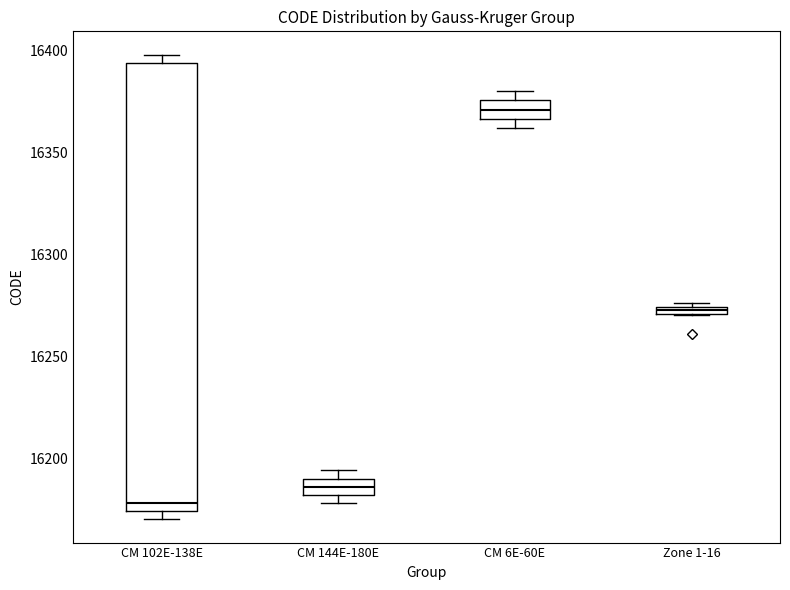

Where is the upper edge of the box for Zone 1-16 on the y-axis? The values are not printed on the chart, so give them approximately, as read against the axis.

16275